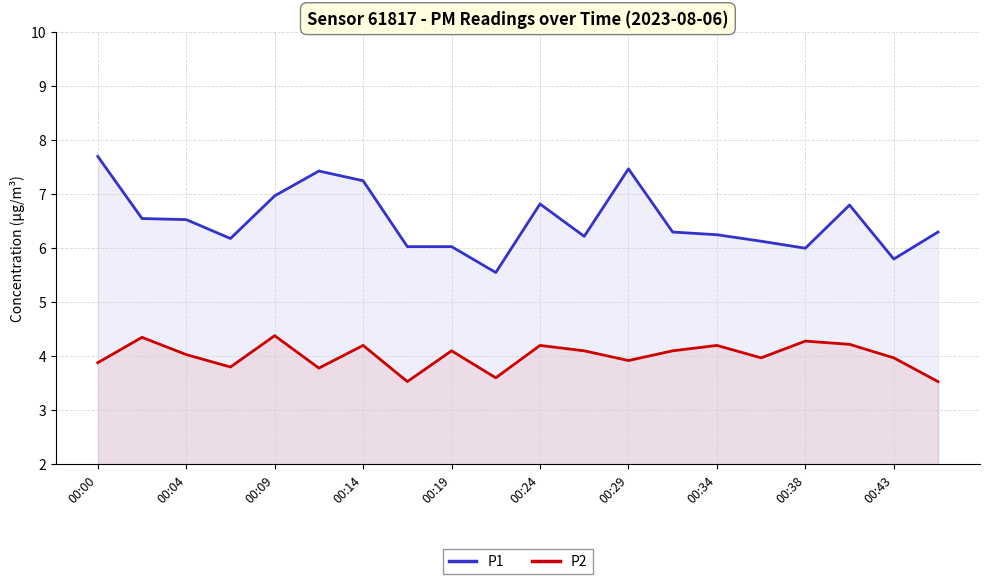

What is the maximum value for P2?

4.4